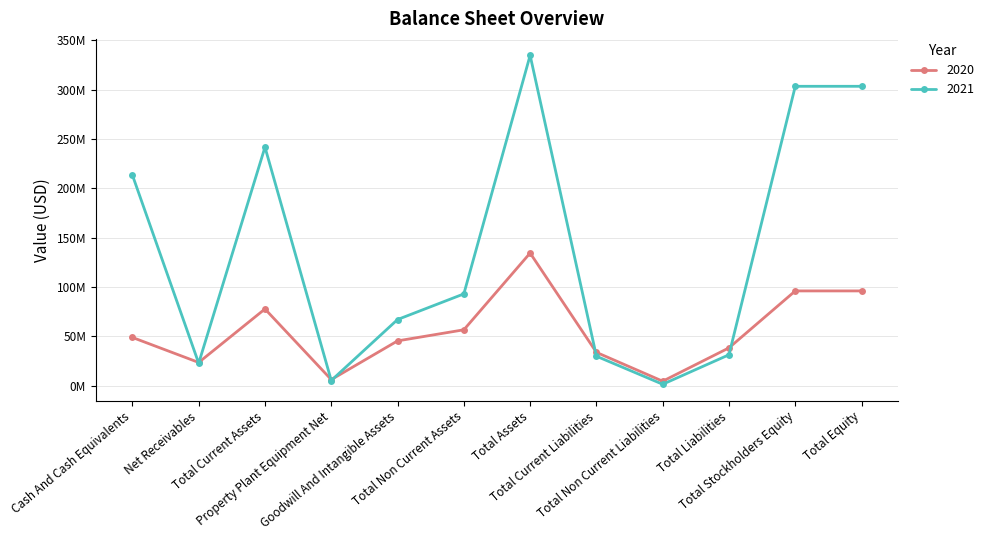

Is this an area chart (filled region under the line)?

No